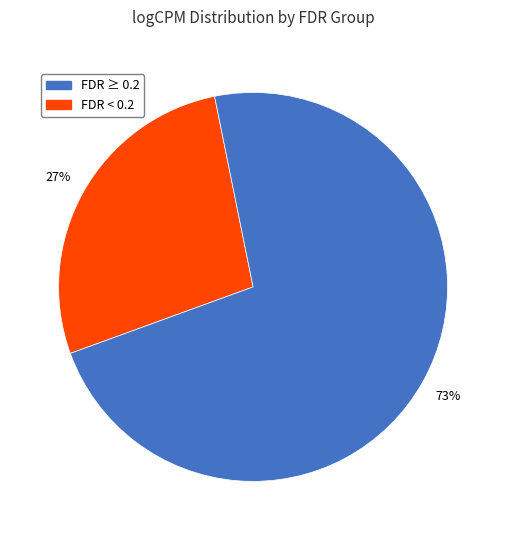

To the nearest percent, what is the average slice percentage?

50%